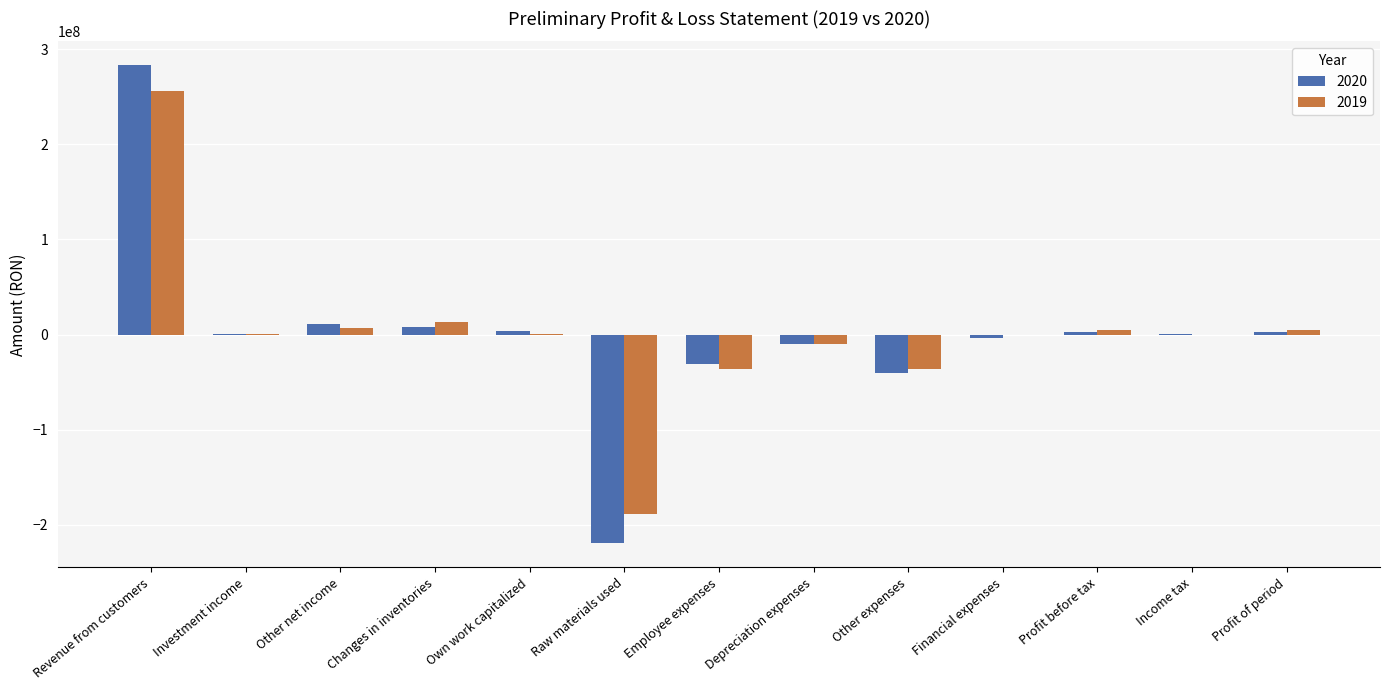

At which label does 2020 first exceed 932082?

Revenue from customers